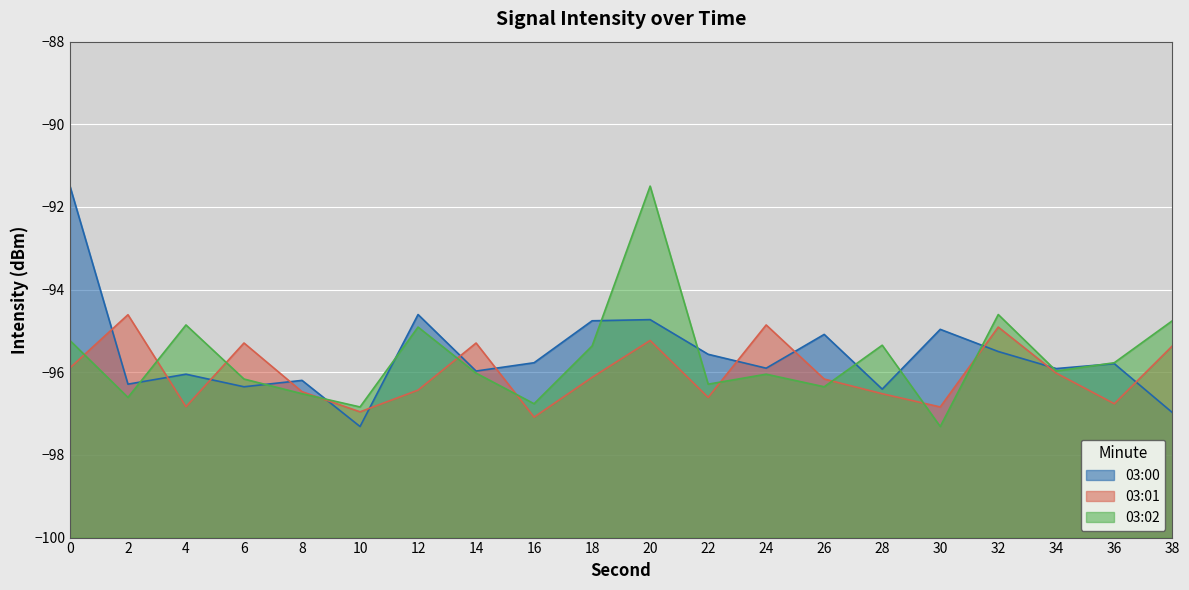

What is the average value of the 03:00 series?

-95.6